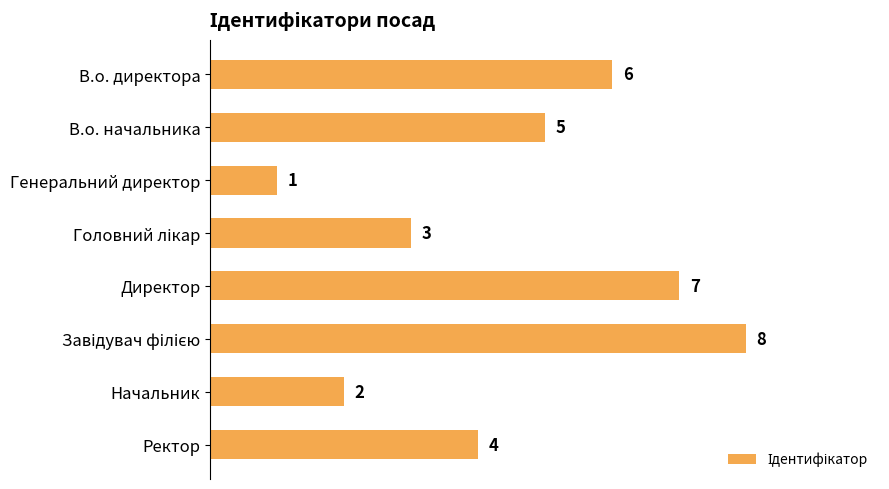

How many values are between 3 and 7?

5